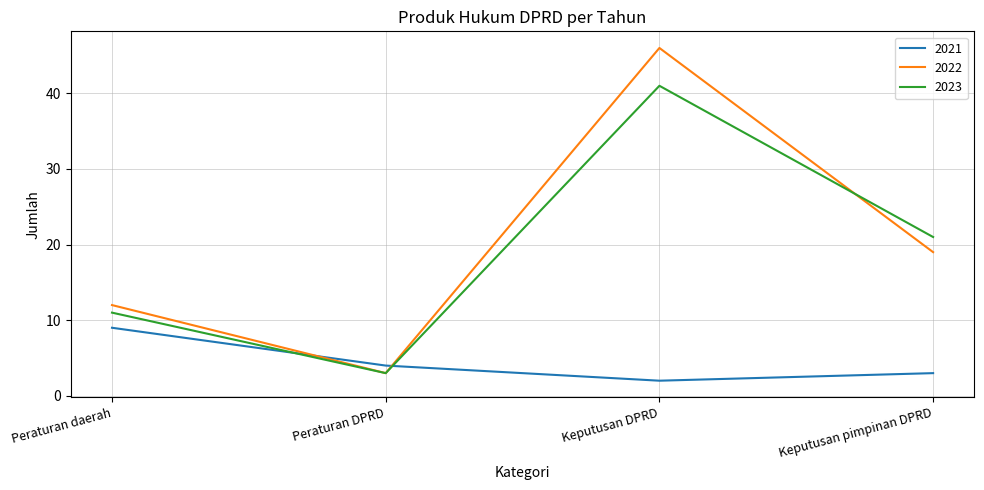

What is the spread (max minus min) of values at Peraturan DPRD?

1